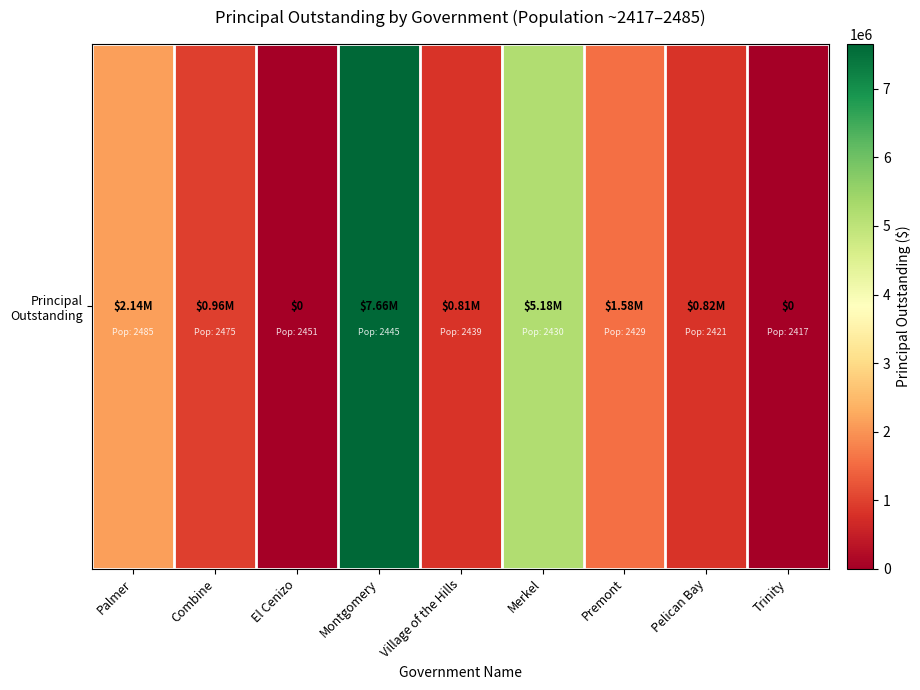

How many distinct data groups are displayed?

1